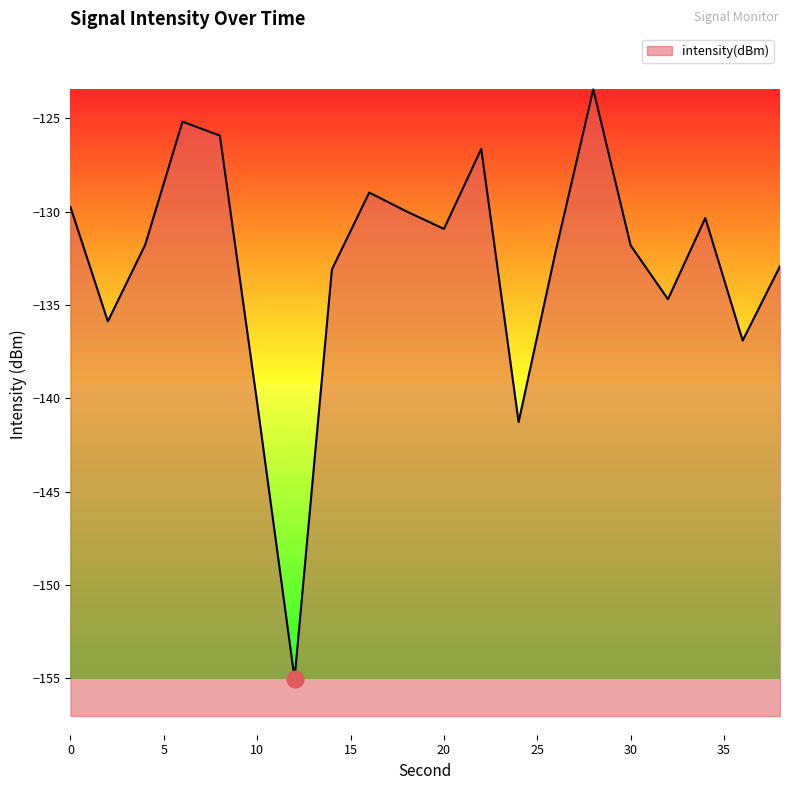

Is it true that the value at 30 is -131.8?

True